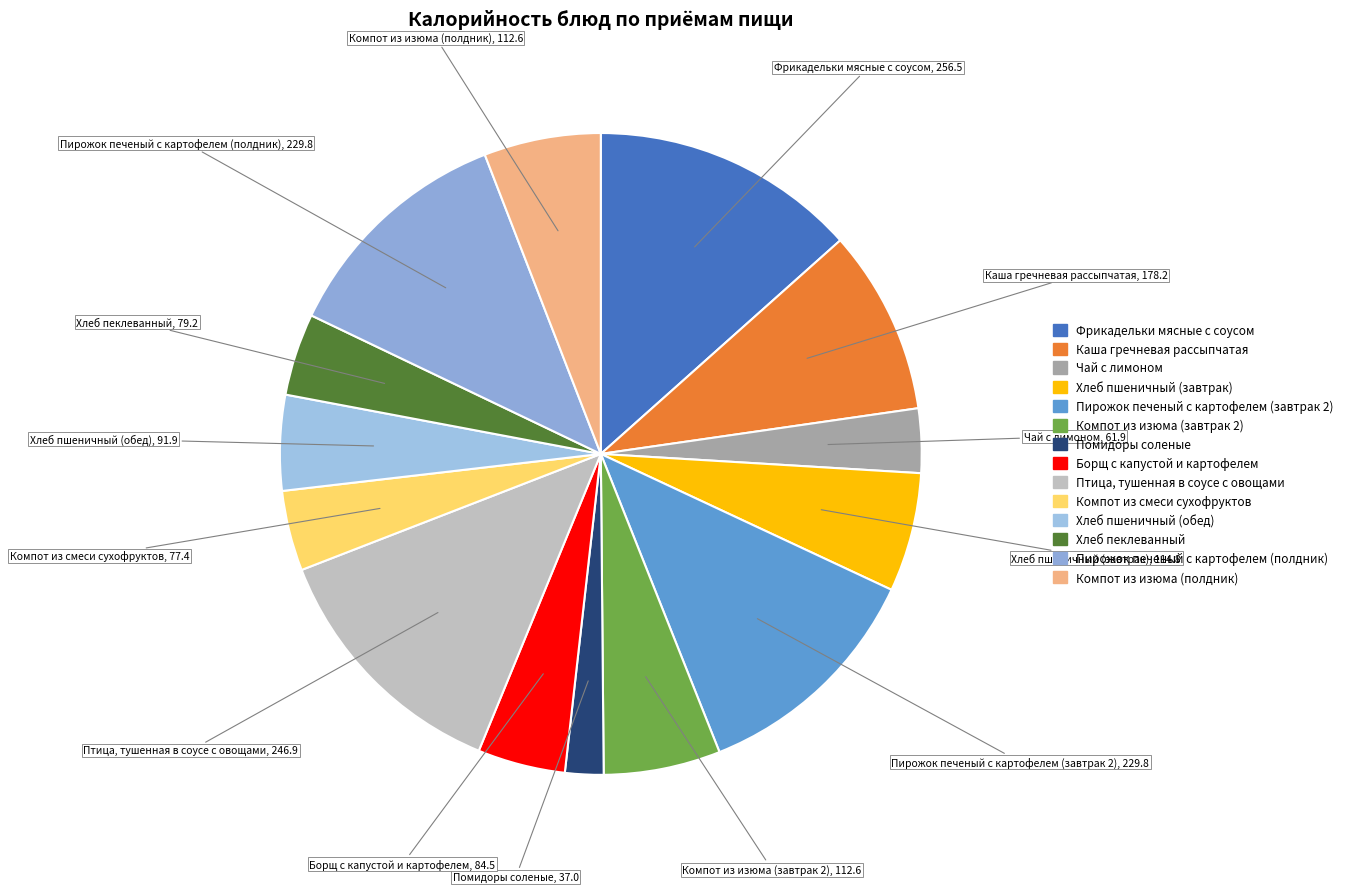

Does Птица, тушенная в соусе с овощами represent more than half of the total?

No